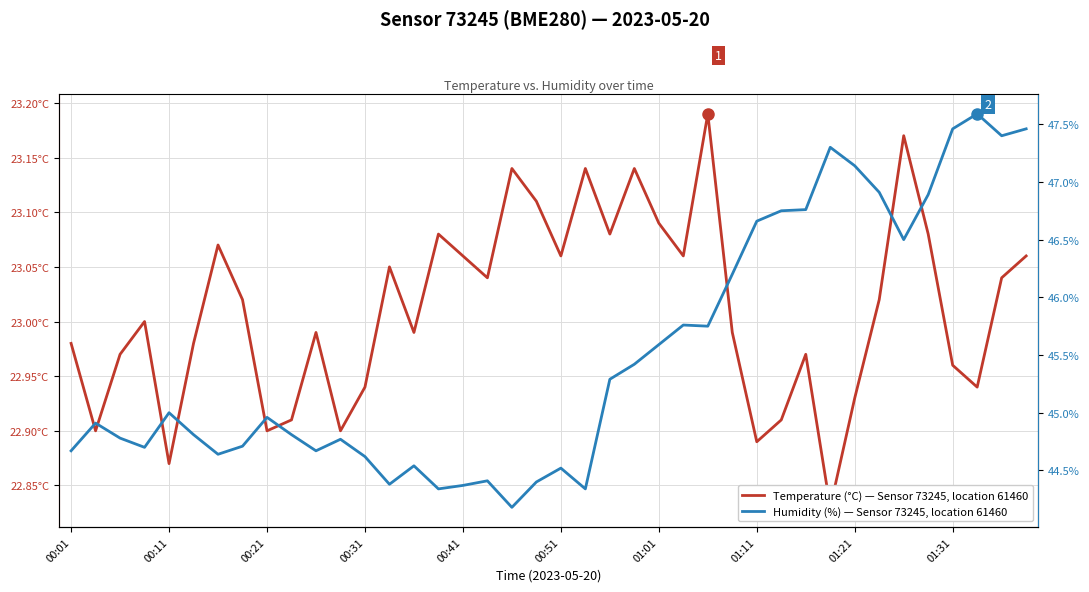

Is it true that Temperature (°C) equals 33.3 at 34?

False